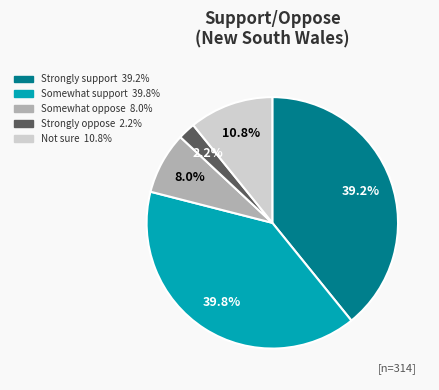

Do Strongly oppose and Not sure together represent more than half of the pie?

No